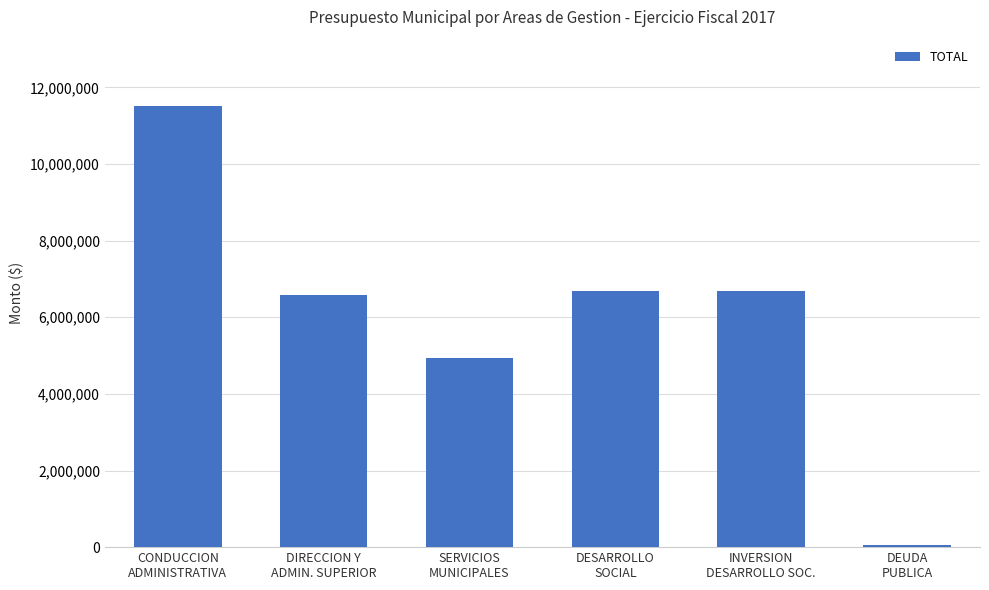

The value at SERVICIOS
MUNICIPALES is 4926001.5. True or false?

True